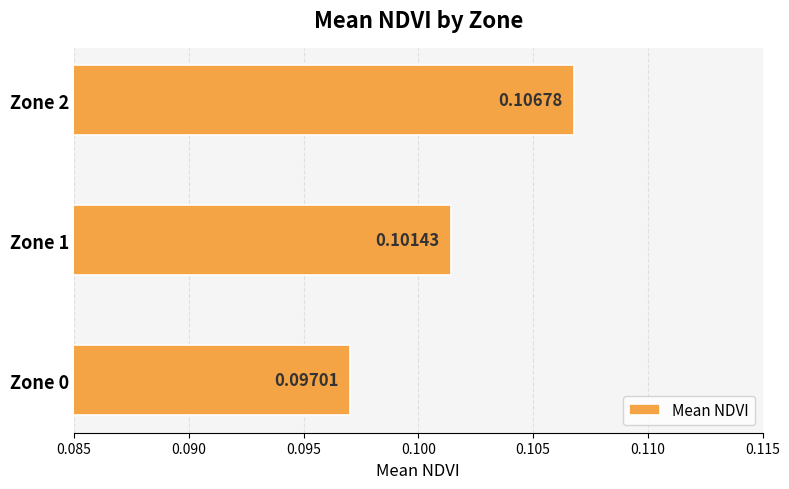

Does the chart contain stacked bars?

No